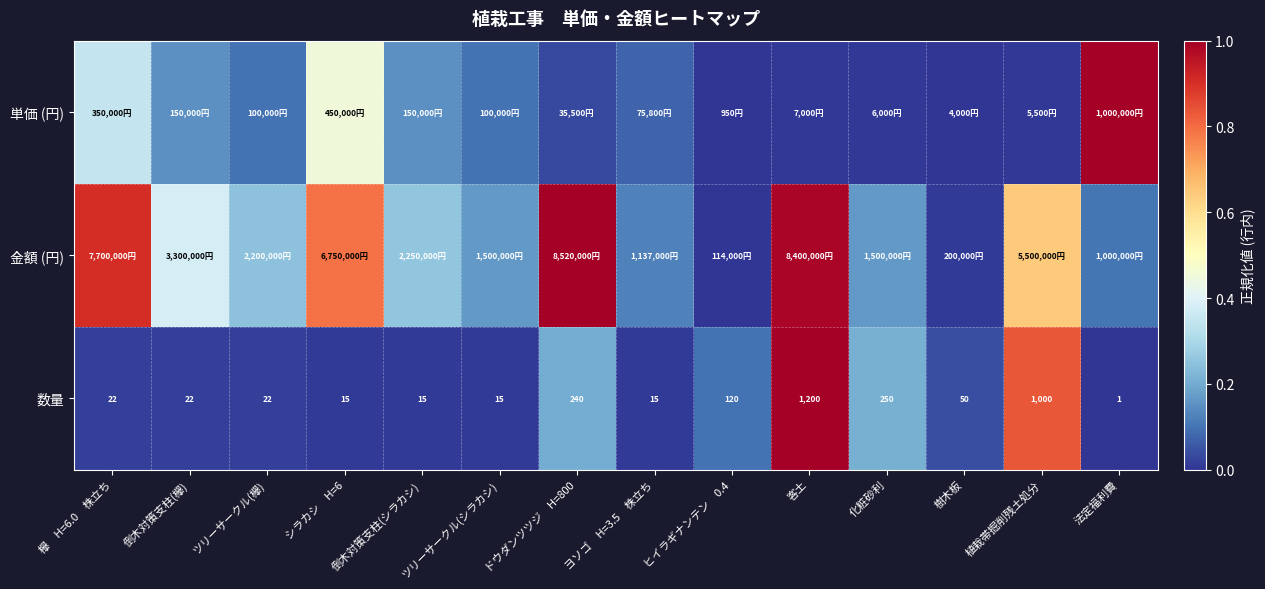

Which category has the lowest value across all series?

ヒイラギナンテン　0.4